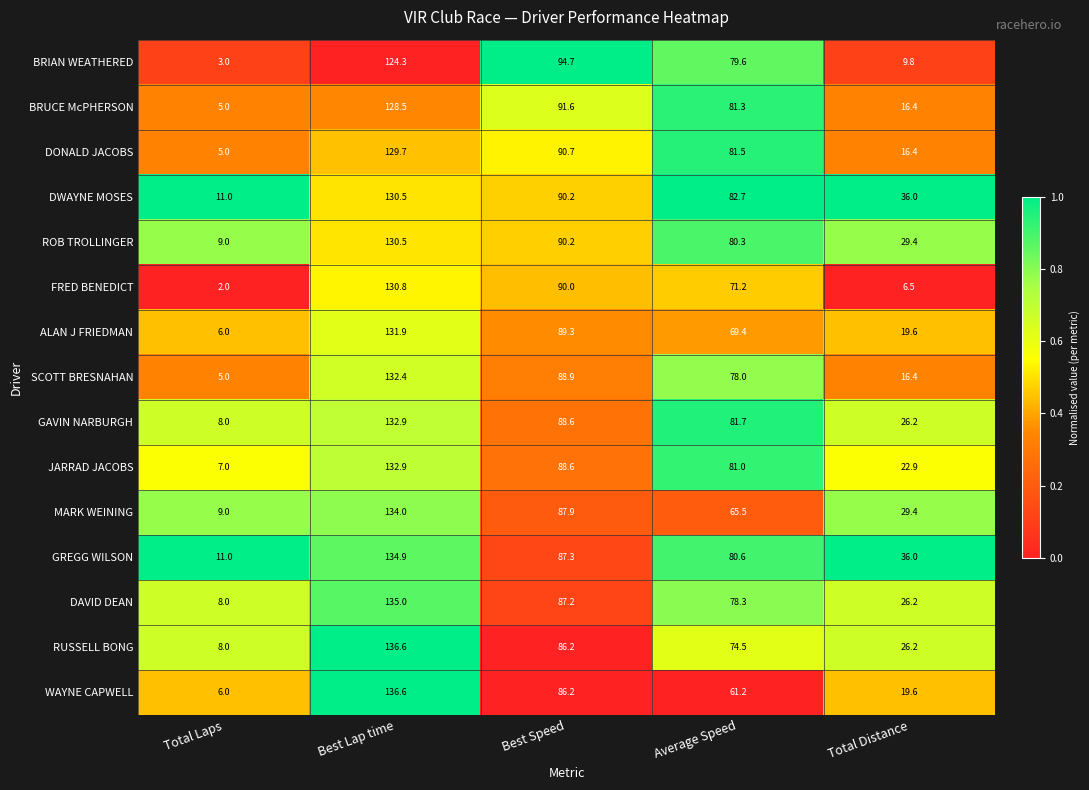

What is the maximum value shown in the chart?

136.6